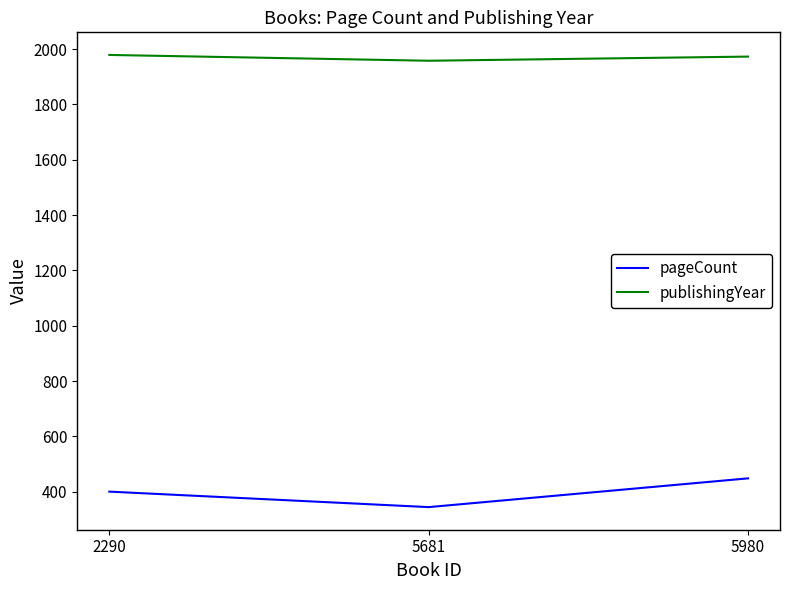

Rank the series by their average value, from lowest to highest.

pageCount, publishingYear